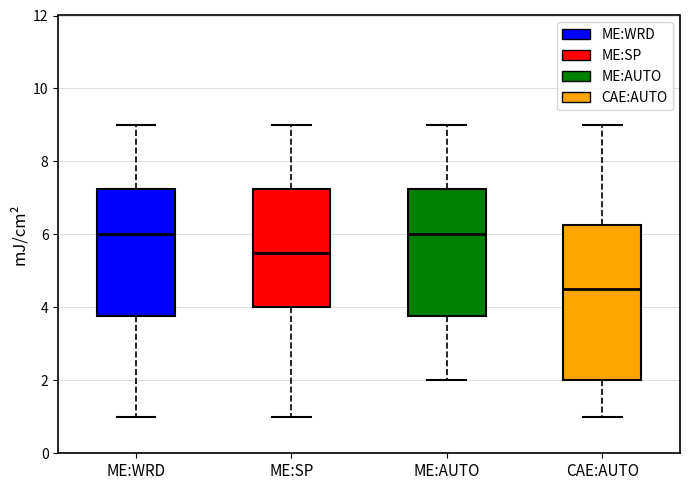

Reading left to right, read every box against the y-axis: the position of its median line, the range the box covers, and the ends of its whiskers. The values are not printed on the chart, so give them approximately, as read against the axis.

ME:WRD: median 6.0, box 3.8 to 7.2, whiskers 1.0 to 9.0
ME:SP: median 5.6, box 4.0 to 7.2, whiskers 1.0 to 9.0
ME:AUTO: median 6.0, box 3.8 to 7.2, whiskers 2.0 to 9.0
CAE:AUTO: median 4.6, box 2.0 to 6.2, whiskers 1.0 to 9.0